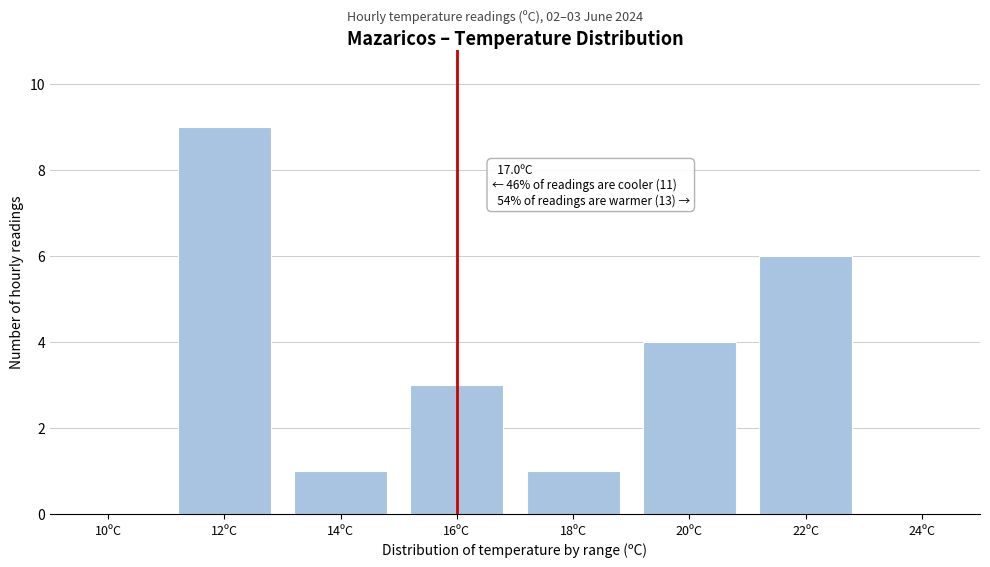

Reading left to right, transcribe all the data shown in this chart.

10ºC=0	12ºC=9	14ºC=1	16ºC=3	18ºC=1	20ºC=4	22ºC=6	24ºC=0